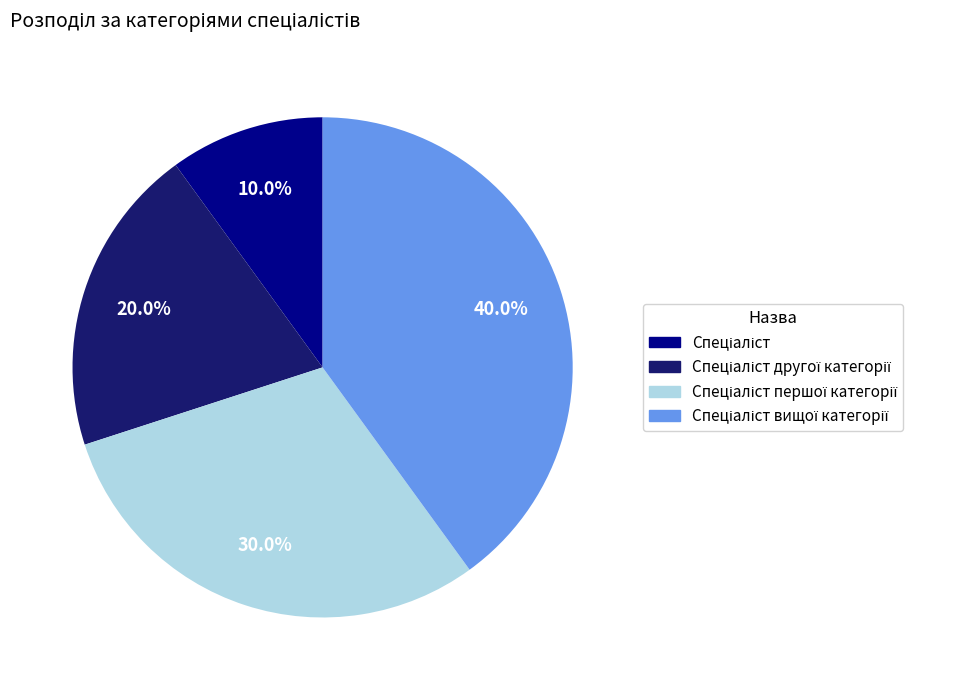

Is there a majority slice in this chart?

No